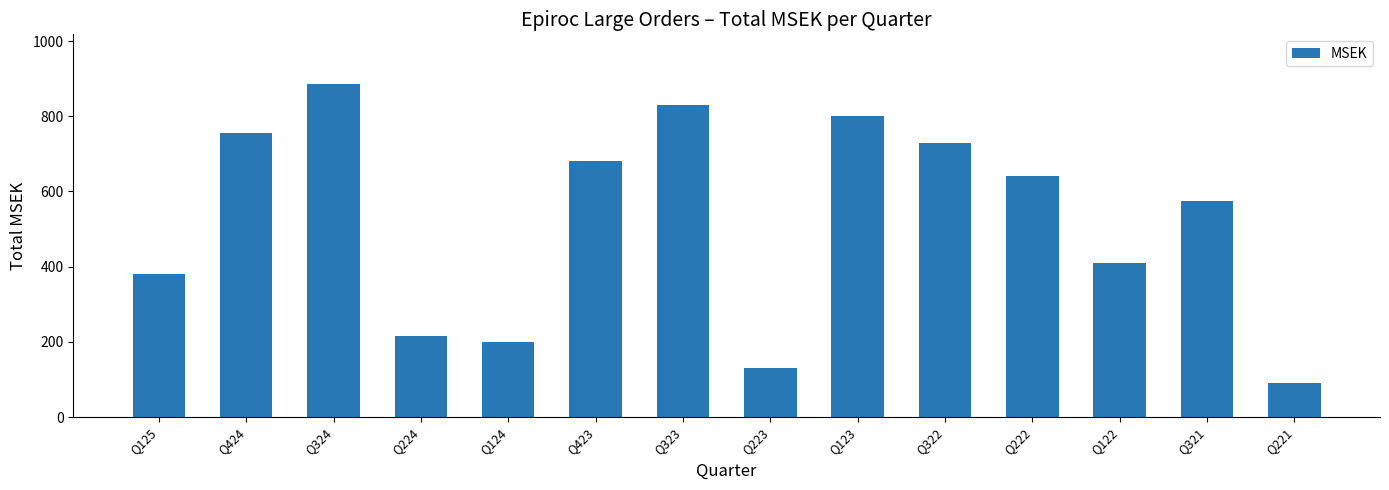

What is the change in value from Q125 to Q123?

+420